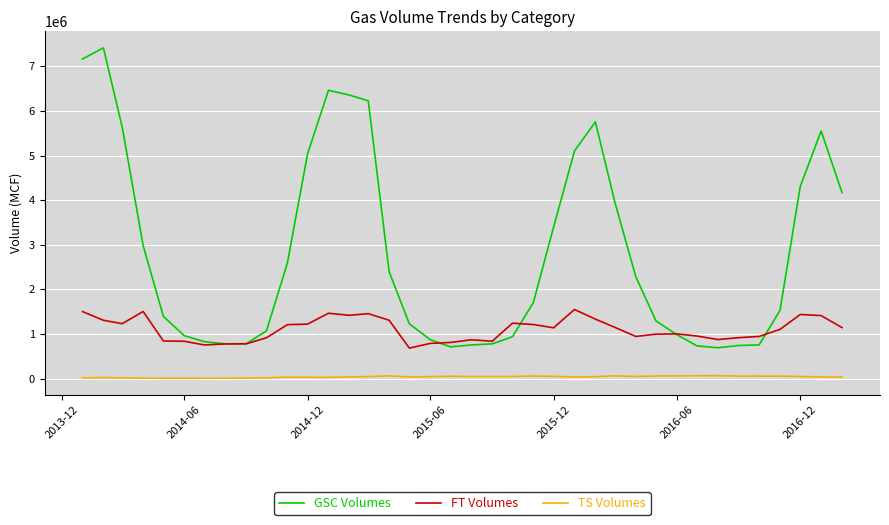

Which series has the largest total across all categories?

GSC Volumes